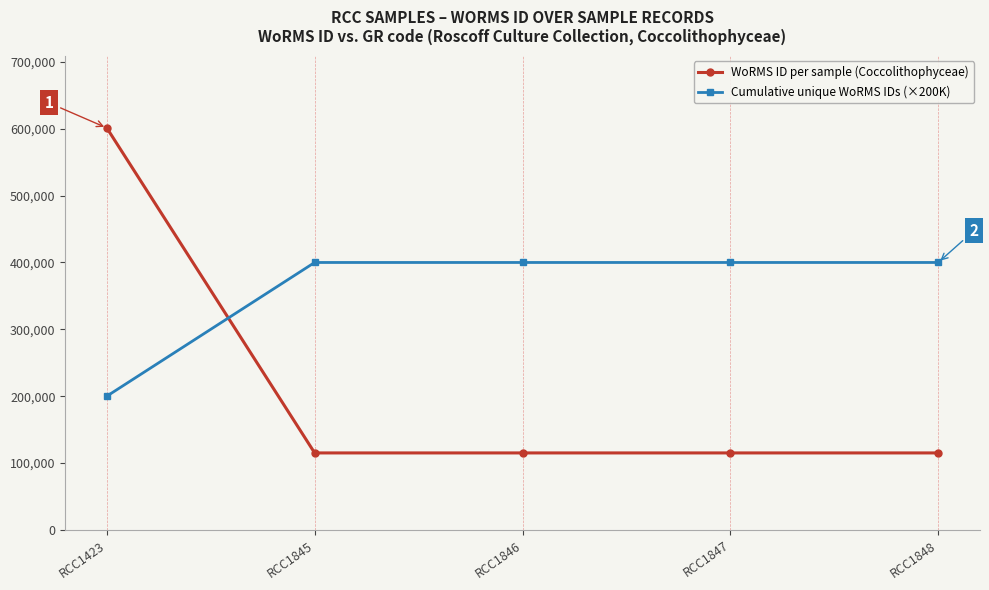

Which series has the widest spread of values?

WoRMS ID per sample (Coccolithophyceae)